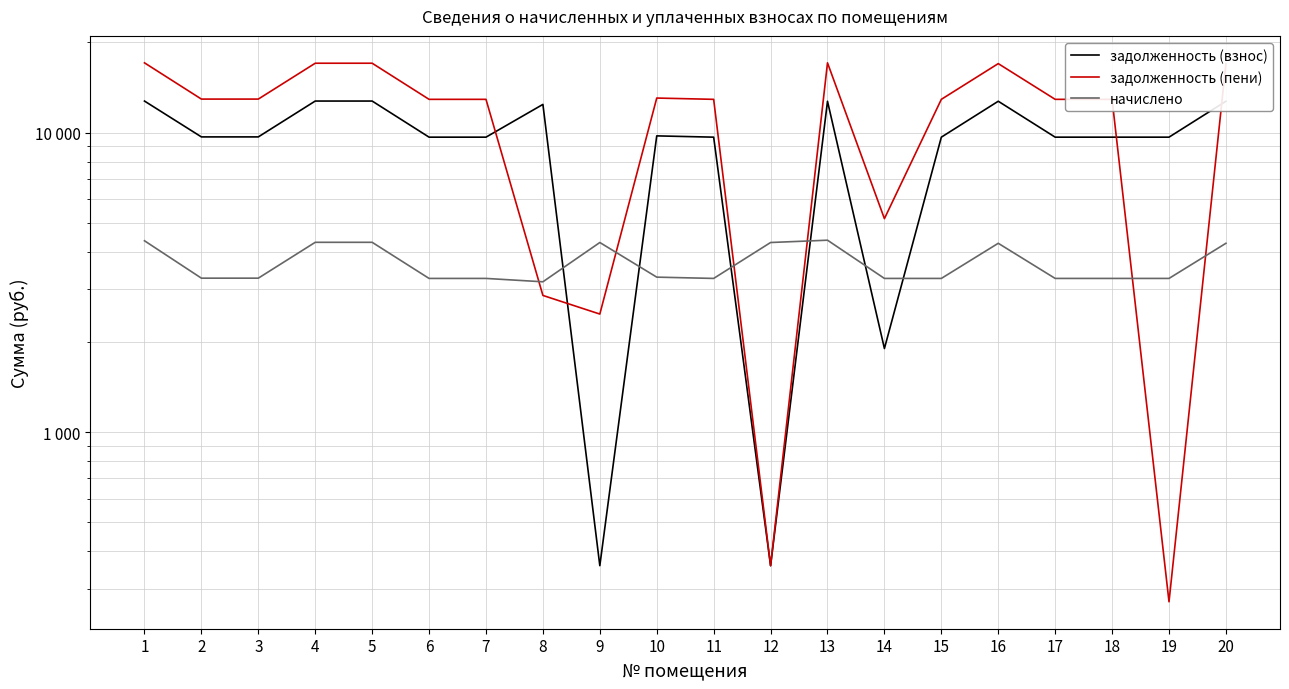

How many interior local valleys does the задолженность (взнос) series have?

3